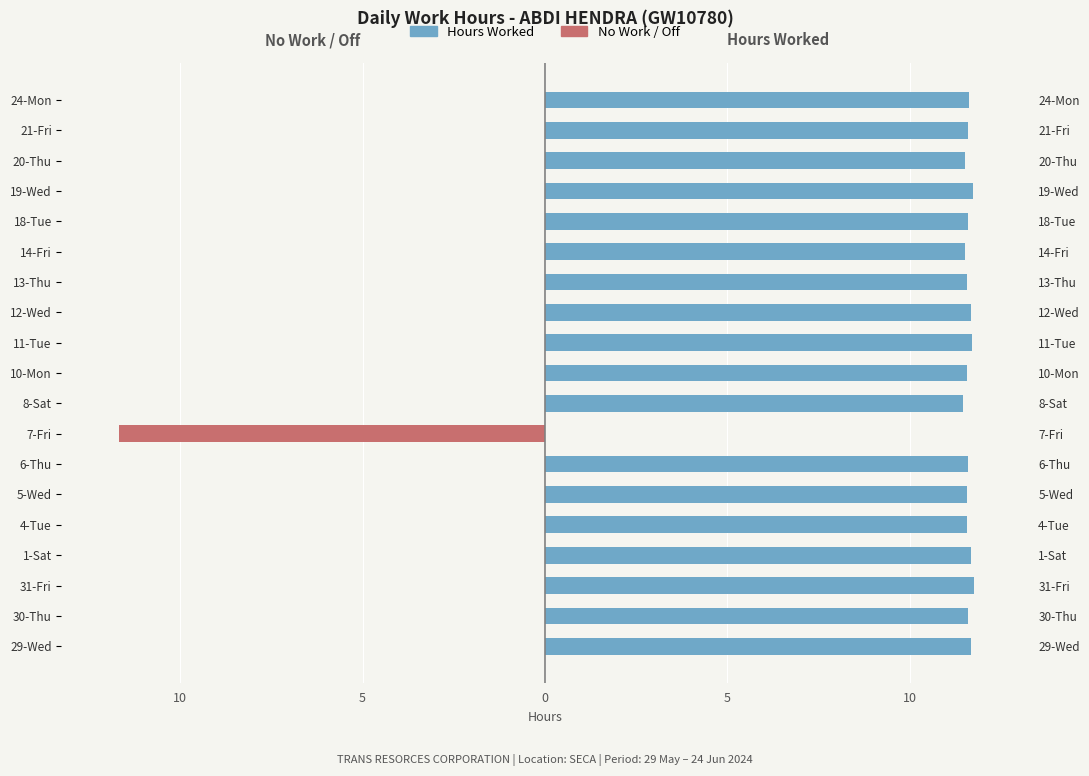

Rank the series by their average value, from highest to lowest.

Hours Worked, No Work / Off